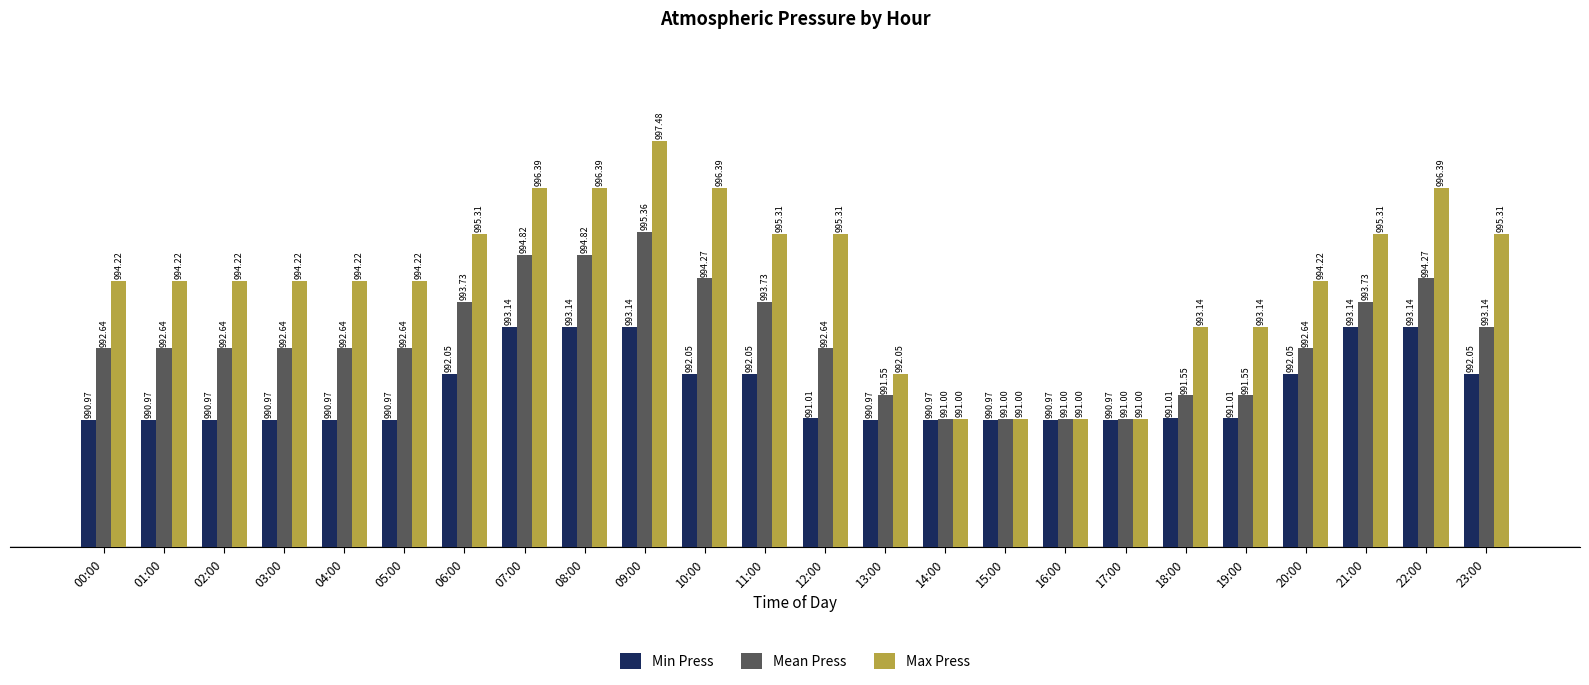

What is the label of the 5th bar from the right?

19:00